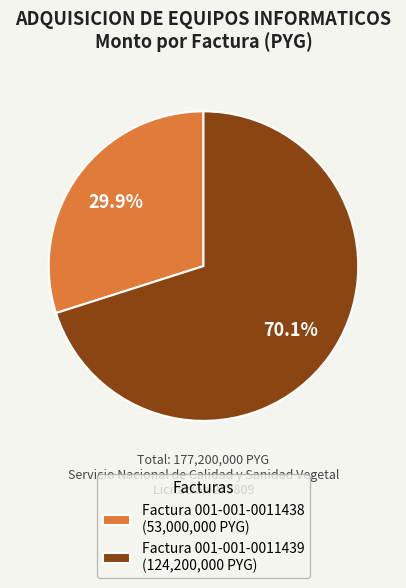

What is the largest slice in the pie chart?

Factura 001-001-0011439